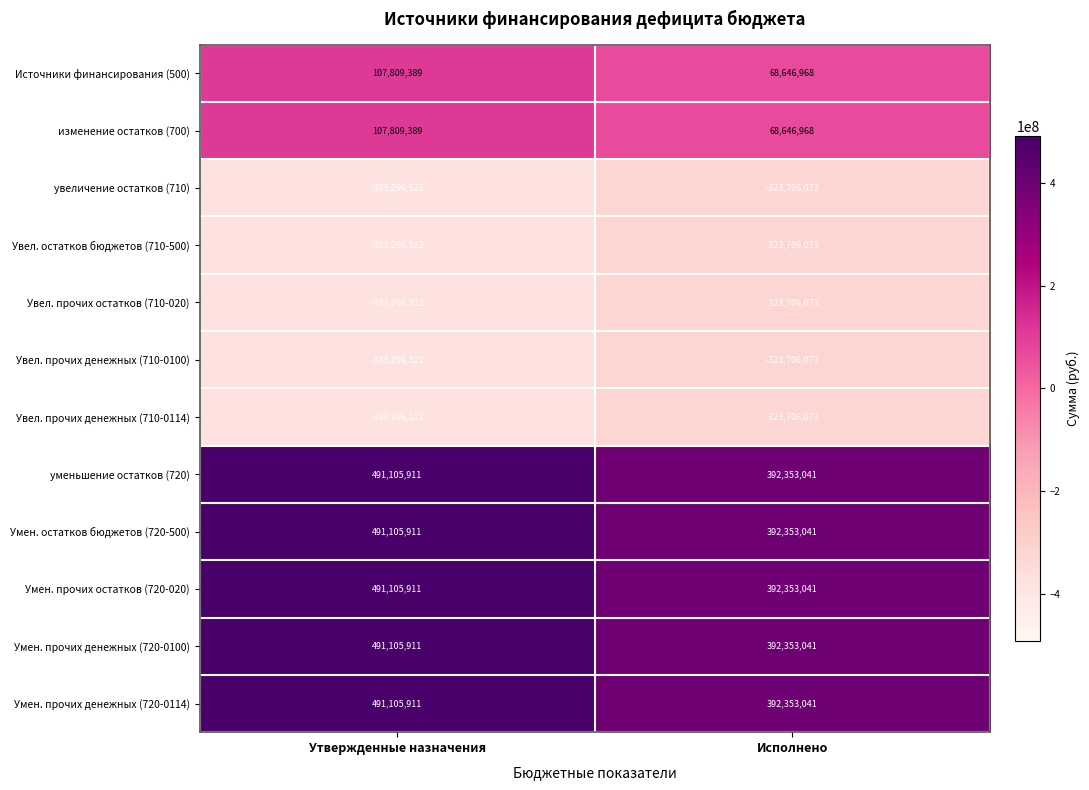

At how many categories does at least one series exceed 124208917?

2